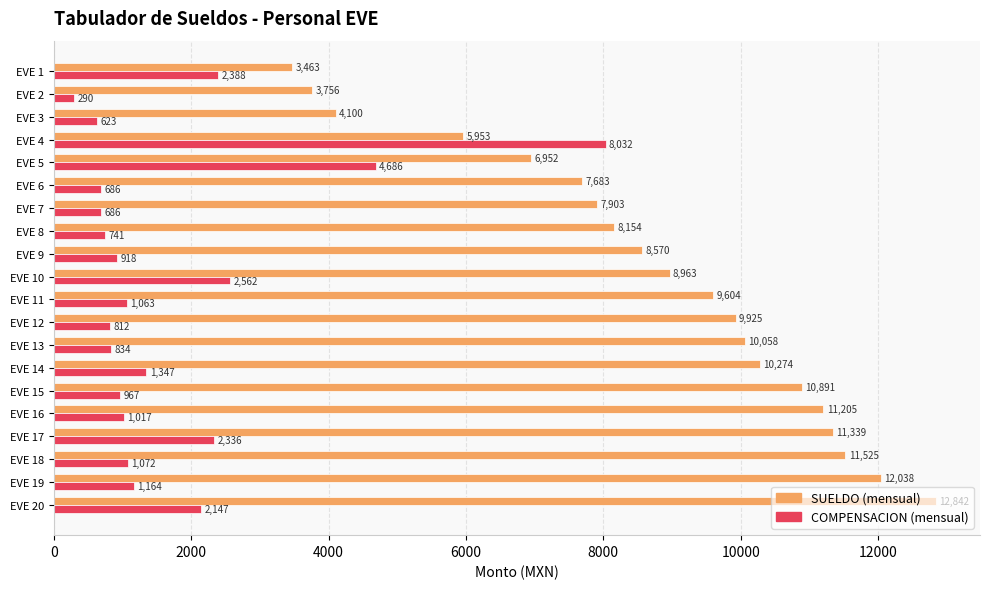

At which label does COMPENSACION (mensual) reach its minimum?

EVE 2